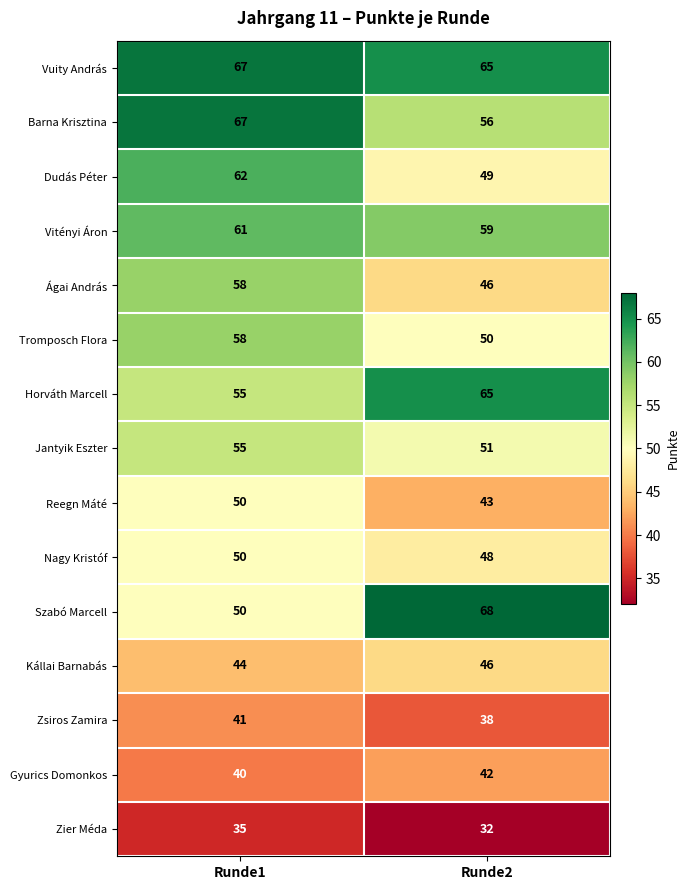

Is the value of Tromposch Flora at Runde1 greater than the value of Gyurics Domonkos at Runde1?

Yes